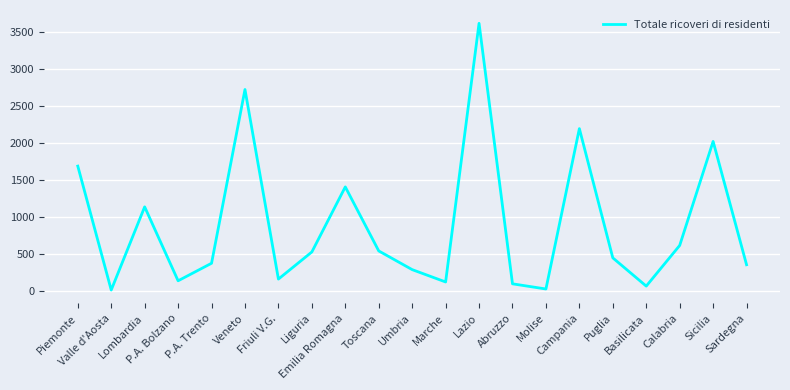

What is the difference between the maximum and minimum values?

3607